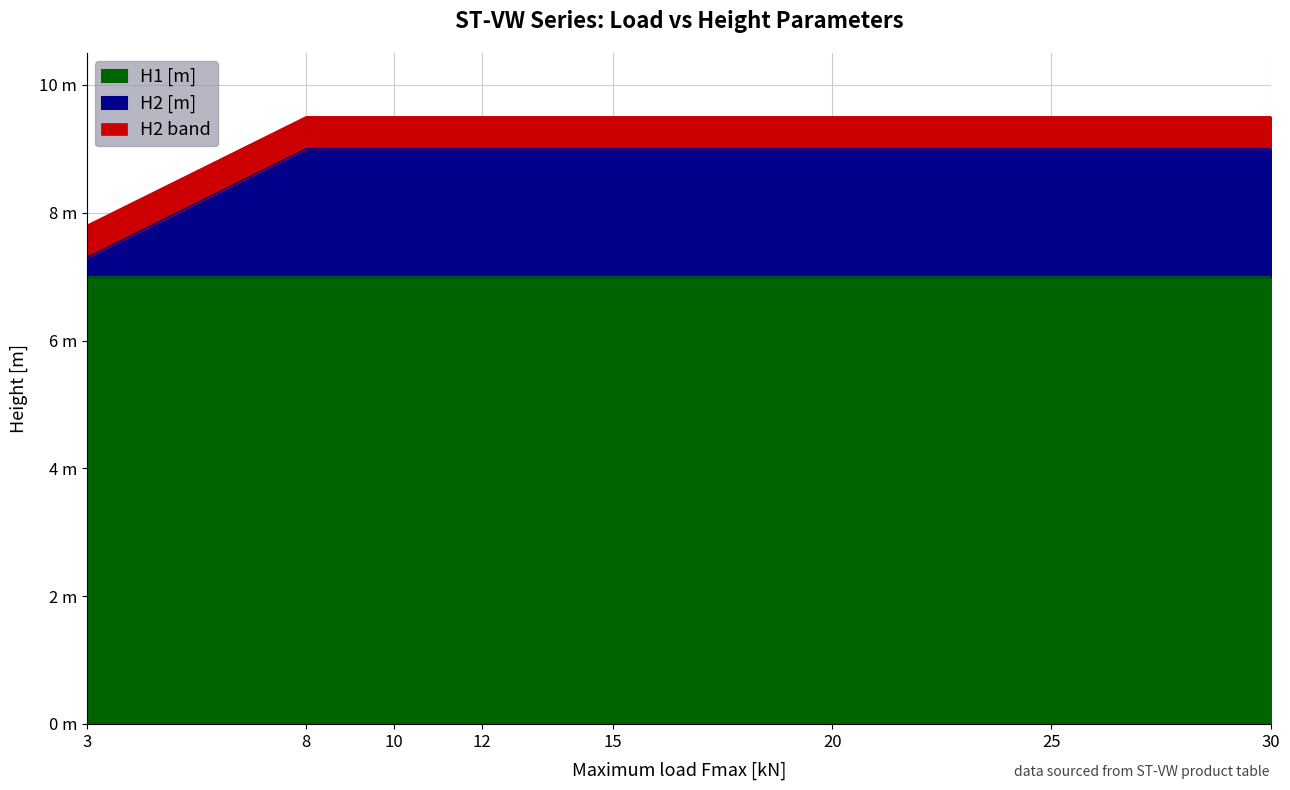

Count the values in the range 9 to 10.

7